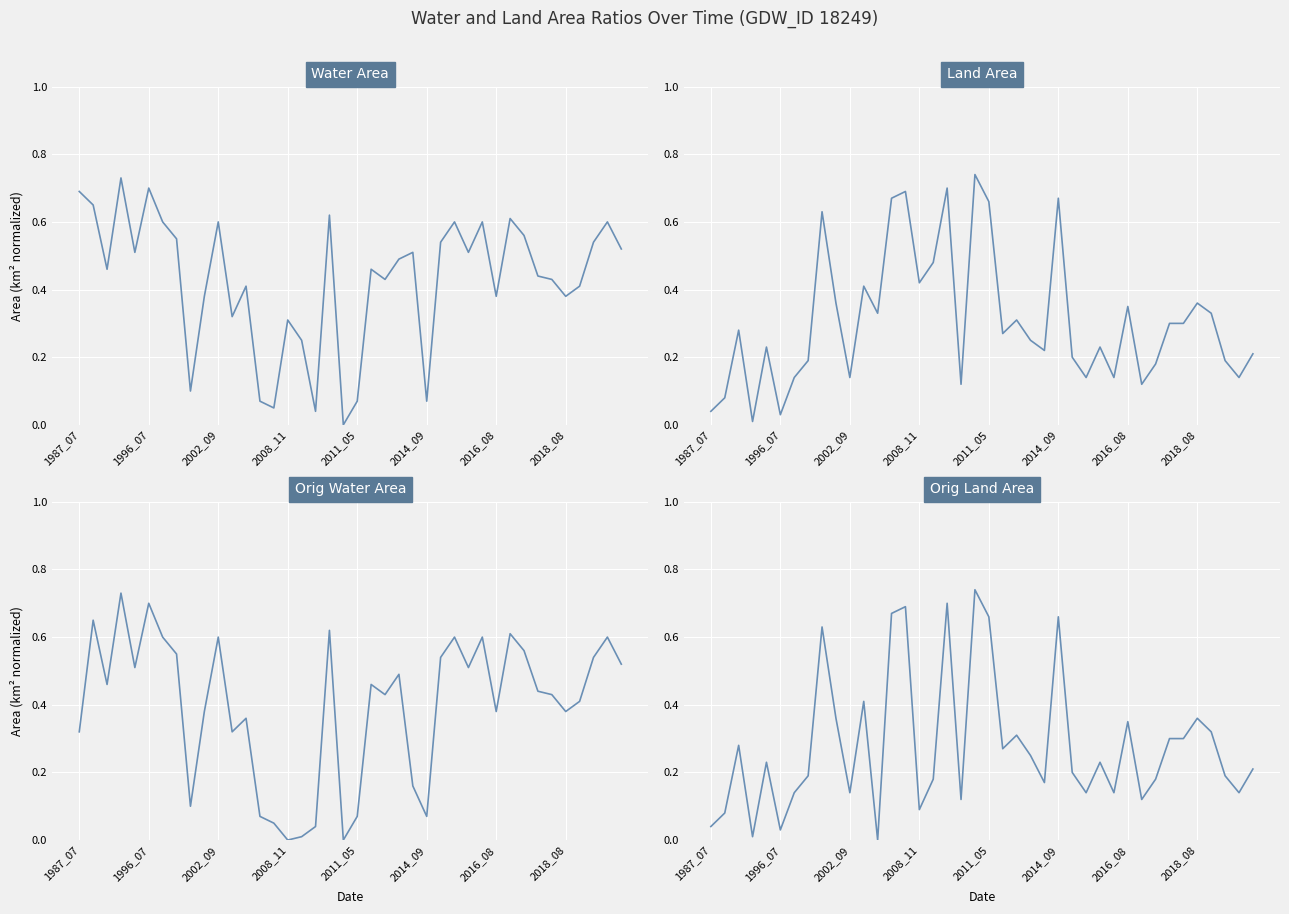

At how many categories does at least one series exceed 0?

40